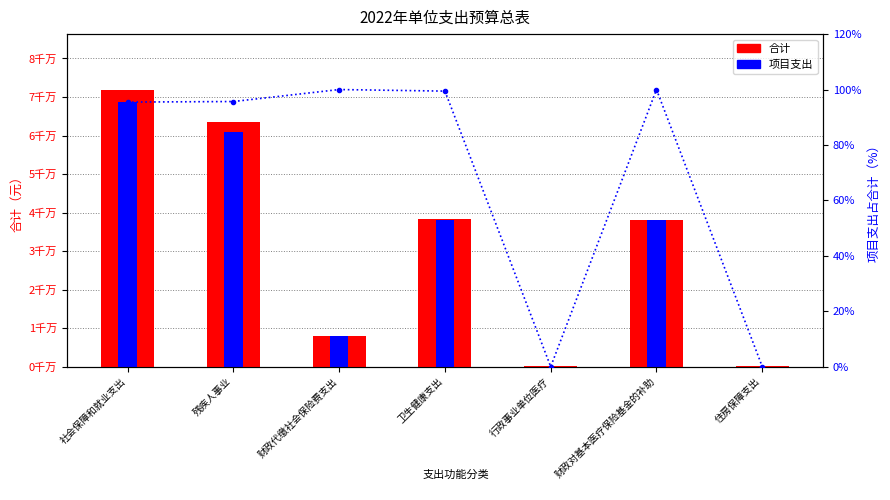

True or false: 项目支出占比 has a value of 131.5 at 卫生健康支出.

False